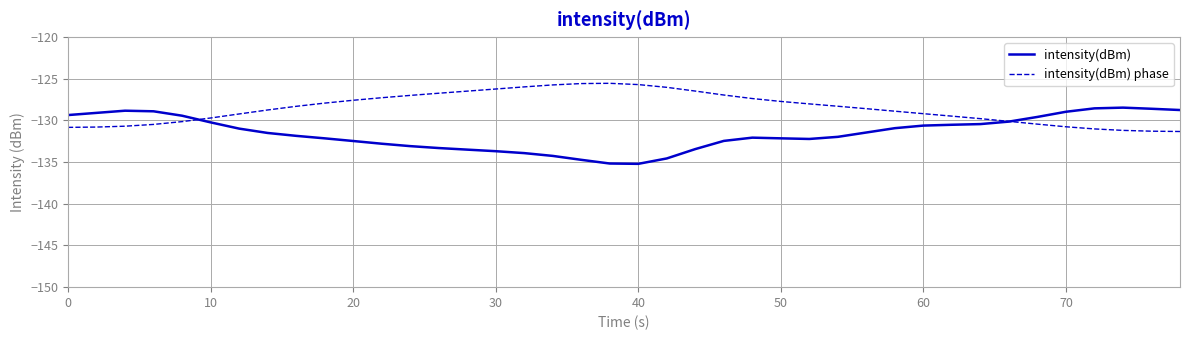

What is the maximum value for intensity(dBm)?

-128.5